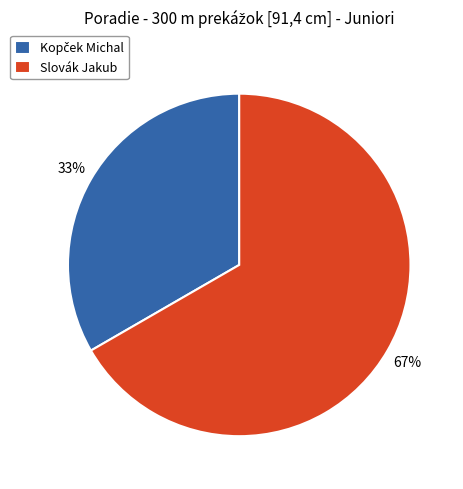

Is there any slice that represents more than half of the pie?

Yes